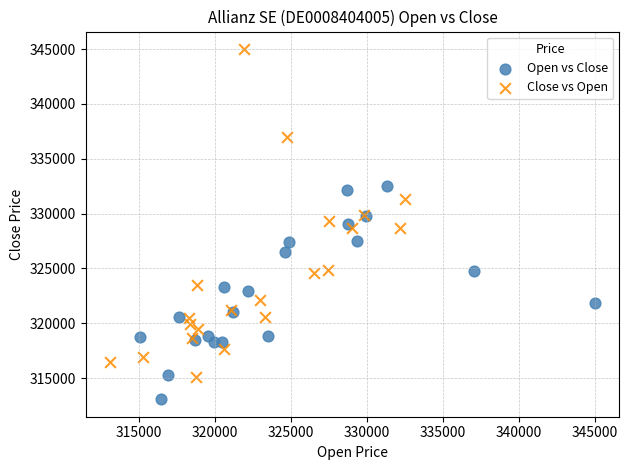

Which series contains the highest Y value?

Close vs Open